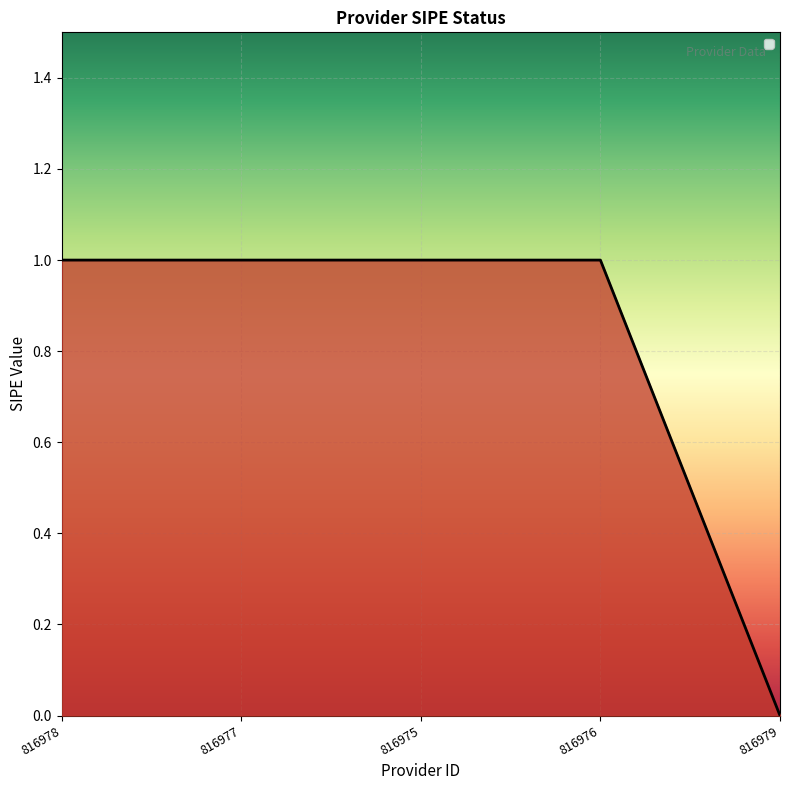

Is it true that the value at 816978 is 1?

True